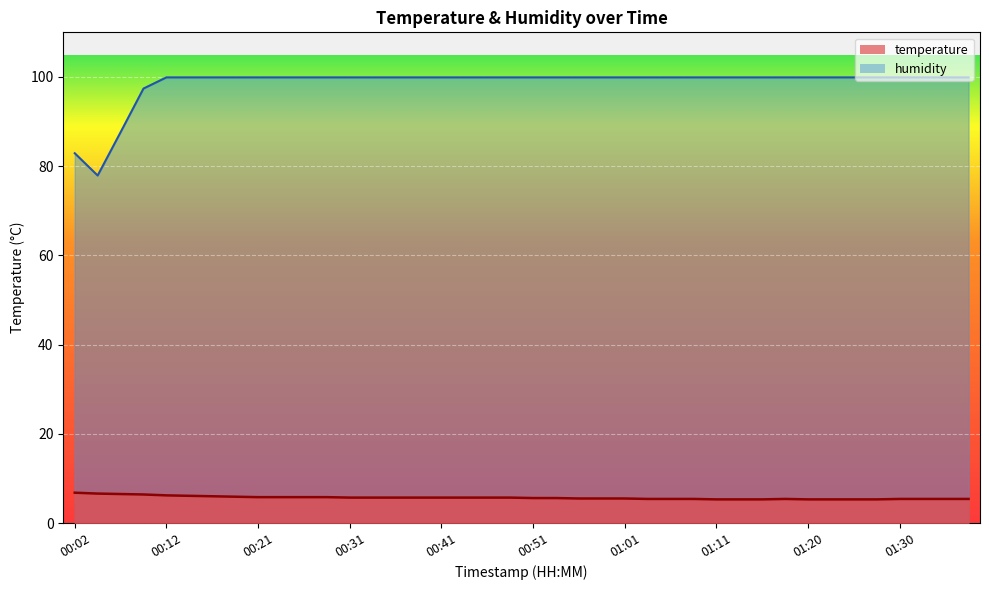

What is the maximum value for humidity?

99.9